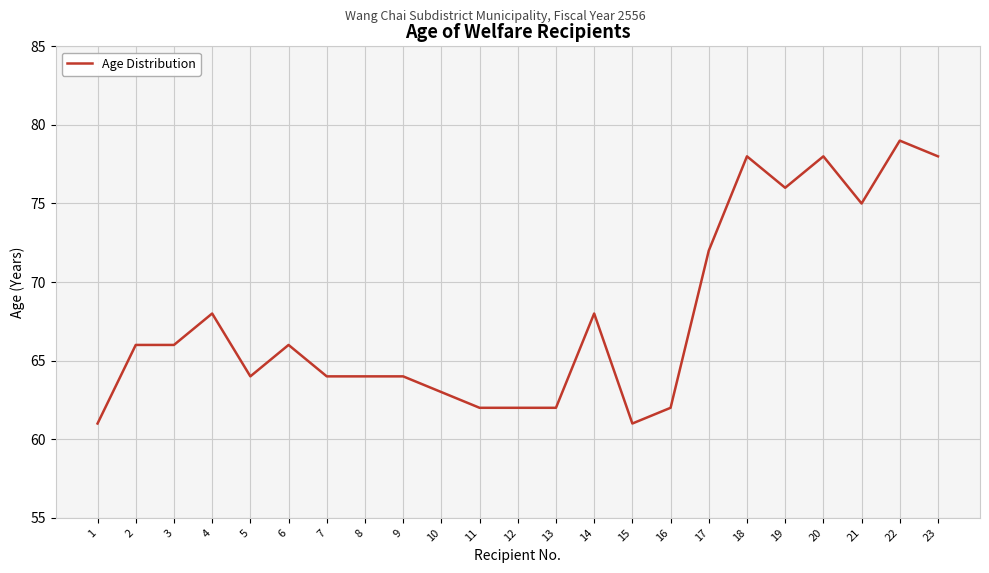

What is the average value?

68